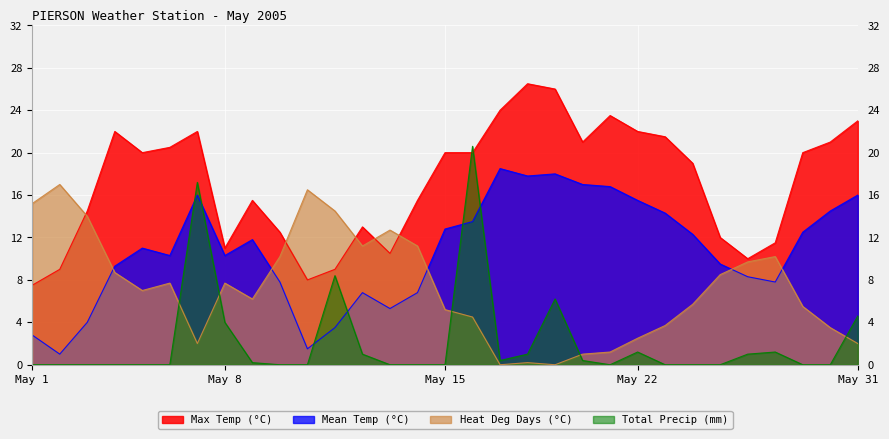

Rank the series by their maximum value, from lowest to highest.

Heat Deg Days (°C), Mean Temp (°C), Total Precip (mm), Max Temp (°C)